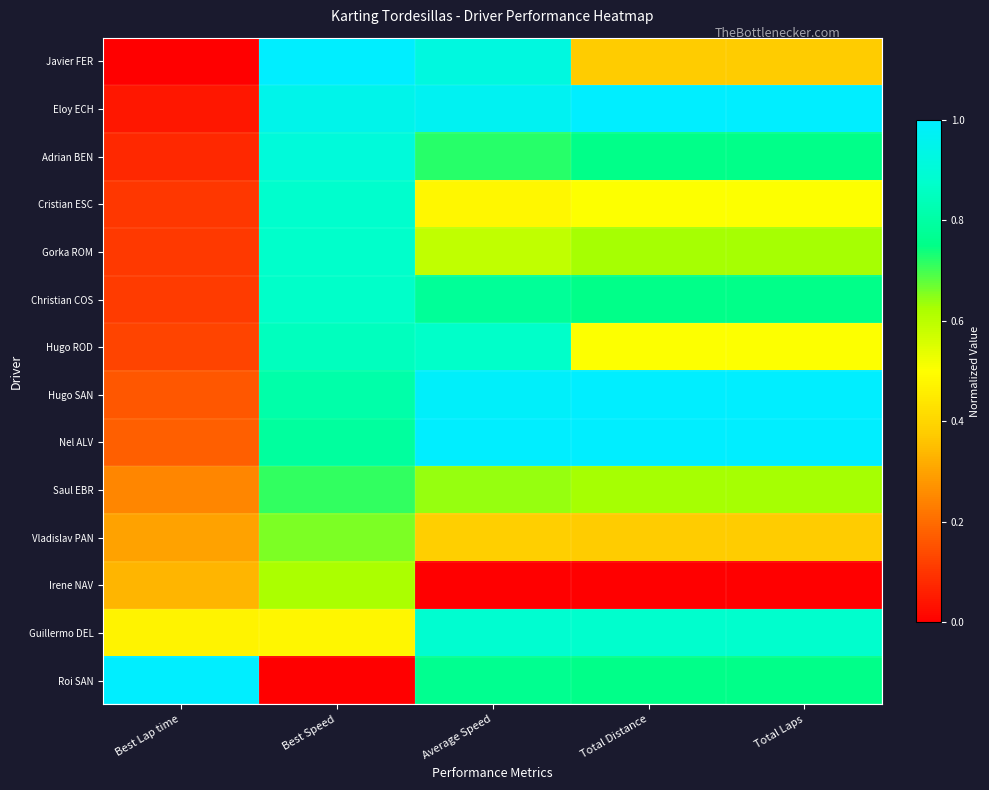

Reading left to right, extract all data points from this chart.

Javier FER: Best Lap time=0.0	Best Speed=1.0	Average Speed=0.9	Total Distance=0.4	Total Laps=0.4
Eloy ECH: Best Lap time=0.0	Best Speed=0.9	Average Speed=1.0	Total Distance=1.0	Total Laps=1.0
Adrian BEN: Best Lap time=0.1	Best Speed=0.9	Average Speed=0.7	Total Distance=0.8	Total Laps=0.8
Cristian ESC: Best Lap time=0.1	Best Speed=0.9	Average Speed=0.5	Total Distance=0.5	Total Laps=0.5
Gorka ROM: Best Lap time=0.1	Best Speed=0.9	Average Speed=0.6	Total Distance=0.6	Total Laps=0.6
Christian COS: Best Lap time=0.1	Best Speed=0.9	Average Speed=0.8	Total Distance=0.8	Total Laps=0.8
Hugo ROD: Best Lap time=0.1	Best Speed=0.9	Average Speed=0.9	Total Distance=0.5	Total Laps=0.5
Hugo SAN: Best Lap time=0.2	Best Speed=0.8	Average Speed=1.0	Total Distance=1.0	Total Laps=1.0
Nel ALV: Best Lap time=0.2	Best Speed=0.8	Average Speed=1.0	Total Distance=1.0	Total Laps=1.0
Saul EBR: Best Lap time=0.2	Best Speed=0.7	Average Speed=0.6	Total Distance=0.6	Total Laps=0.6
Vladislav PAN: Best Lap time=0.3	Best Speed=0.7	Average Speed=0.4	Total Distance=0.4	Total Laps=0.4
Irene NAV: Best Lap time=0.3	Best Speed=0.6	Average Speed=0.0	Total Distance=0.0	Total Laps=0.0
Guillermo DEL: Best Lap time=0.5	Best Speed=0.5	Average Speed=0.9	Total Distance=0.9	Total Laps=0.9
Roi SAN: Best Lap time=1.0	Best Speed=0.0	Average Speed=0.8	Total Distance=0.8	Total Laps=0.8